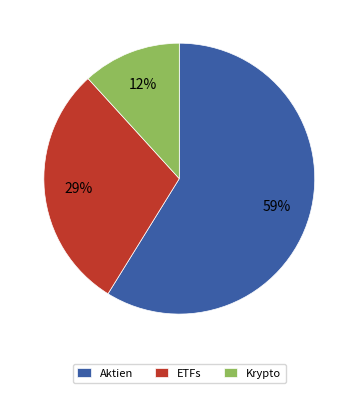

Between Aktien and ETFs, which is larger?

Aktien